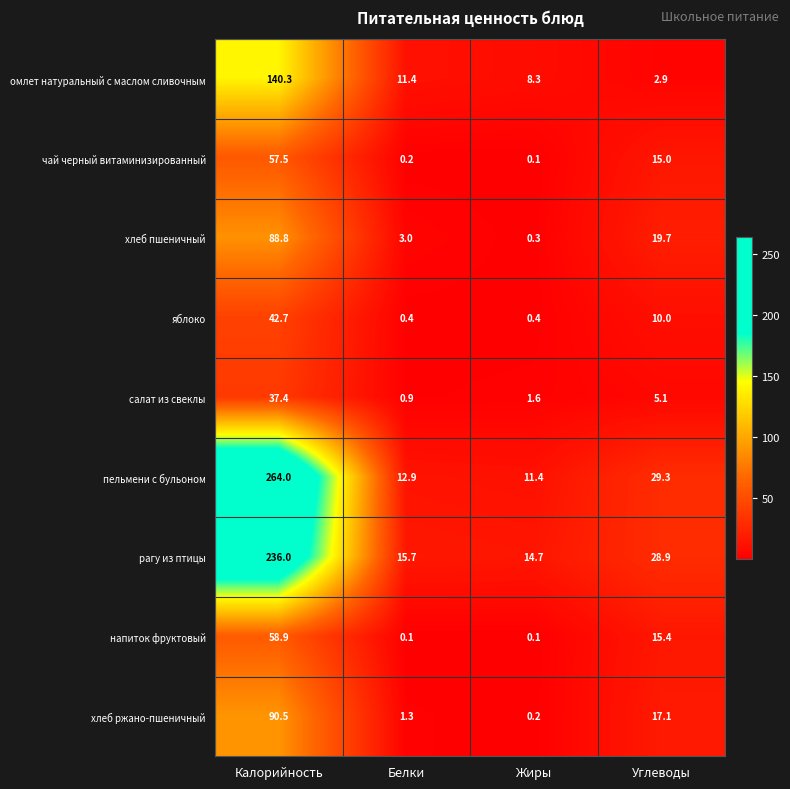

Count the number of categories in the chart.

4